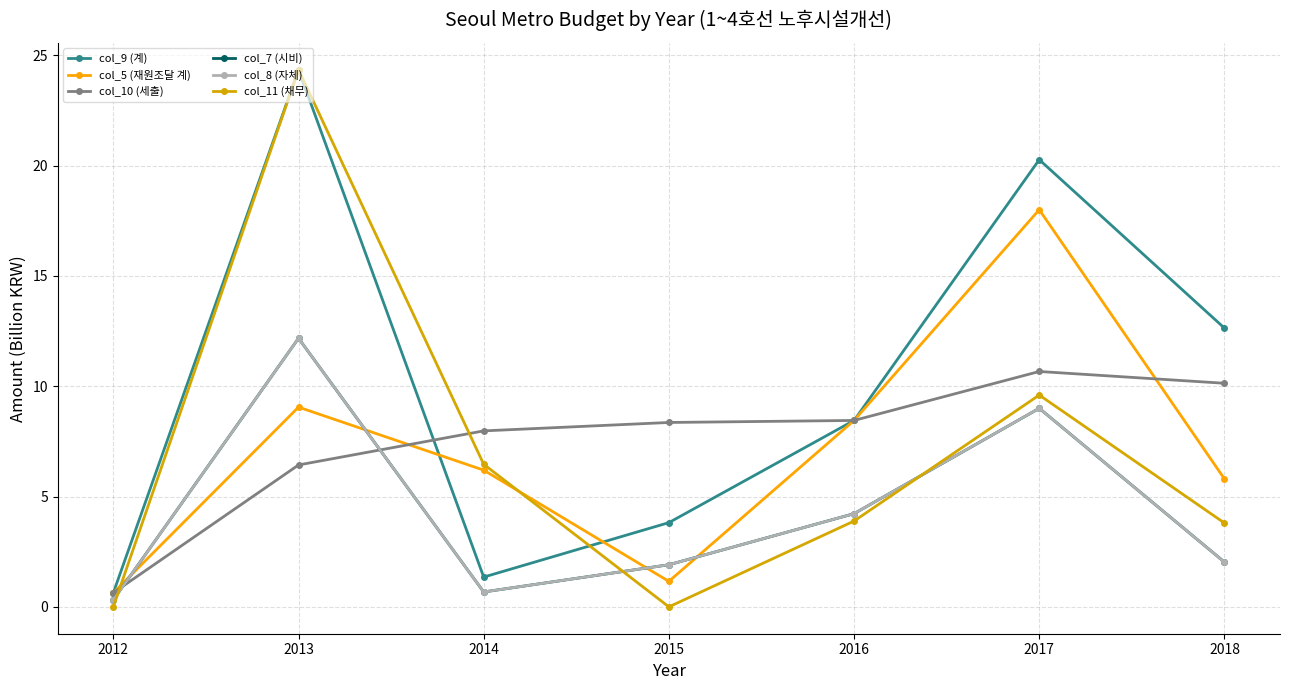

At which label does col_8 (자체) first exceed 2?

2013